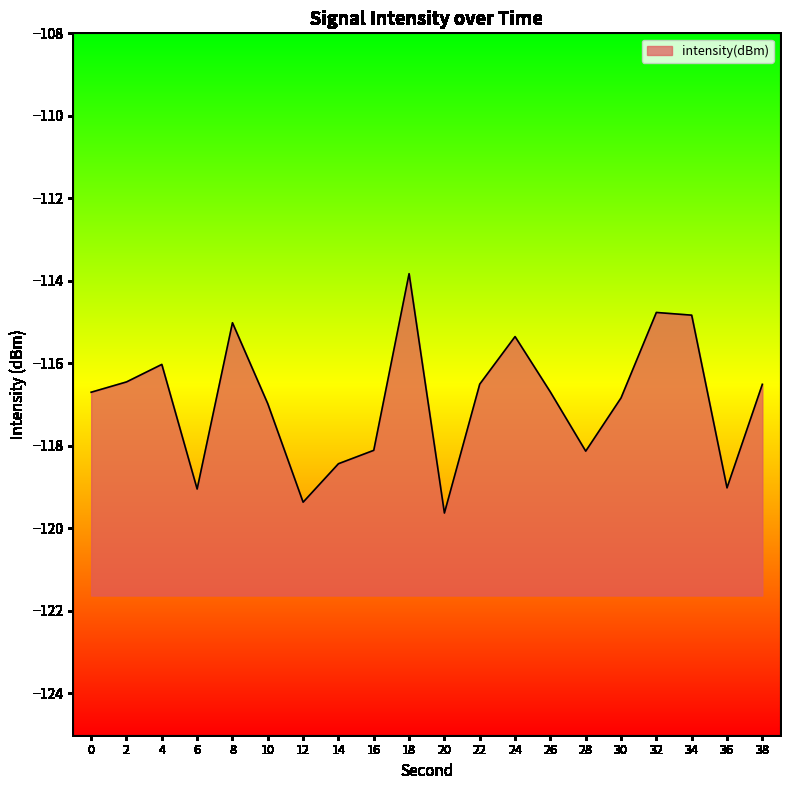

Rank the categories by value from lowest to highest.

20, 12, 6, 36, 14, 28, 16, 10, 30, 0, 26, 38, 22, 2, 4, 24, 8, 34, 32, 18